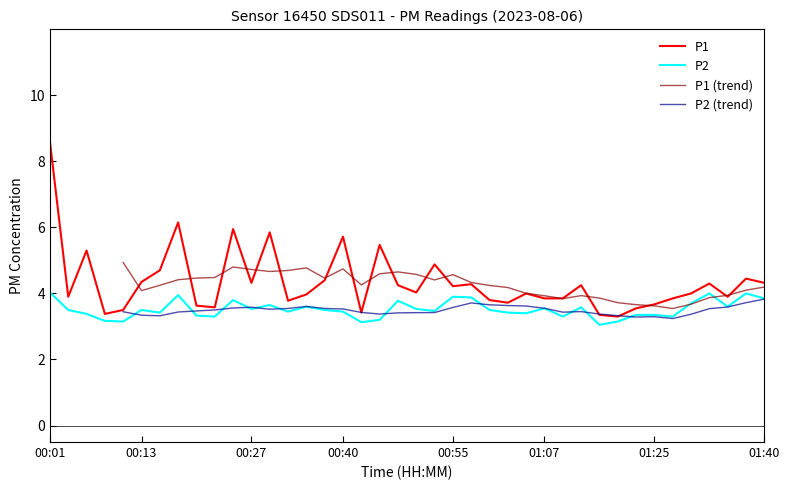

What is the highest value of the P2 series?

4.0